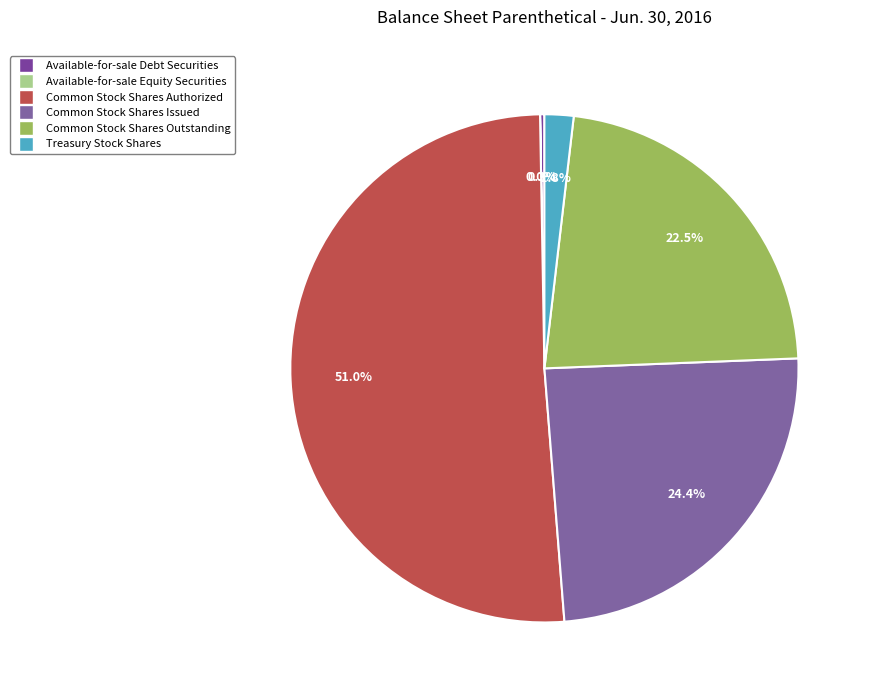

Rank the categories by value from highest to lowest.

Common Stock Shares Authorized, Common Stock Shares Issued, Common Stock Shares Outstanding, Treasury Stock Shares, Available-for-sale Debt Securities, Available-for-sale Equity Securities